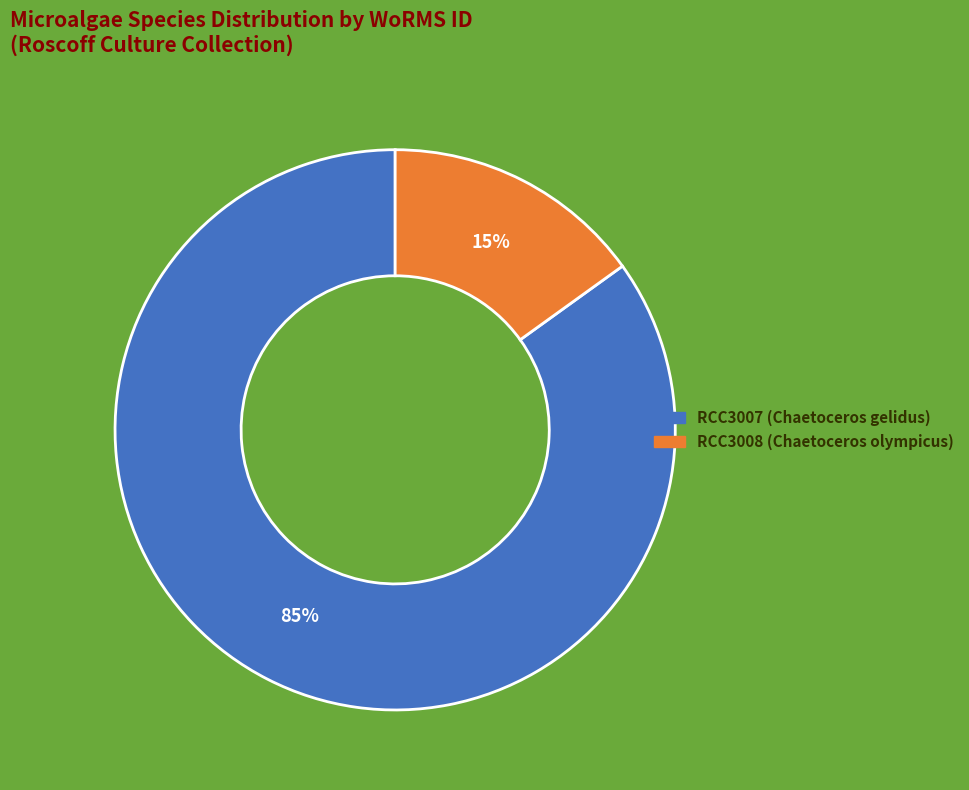

To the nearest percent, what is the difference between the largest and smallest slice percentages?

70%